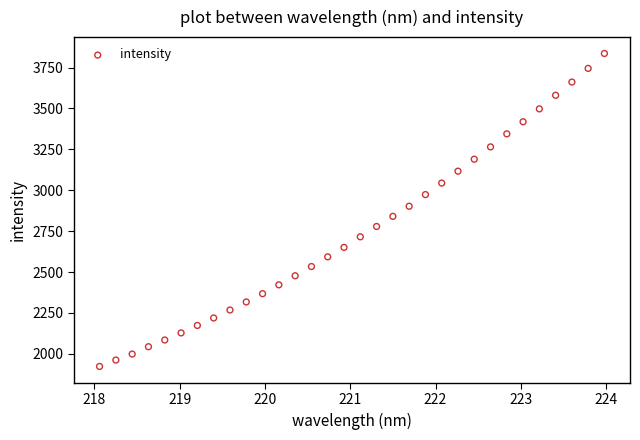

What is the range of Y values (max minus min)?

1912.9